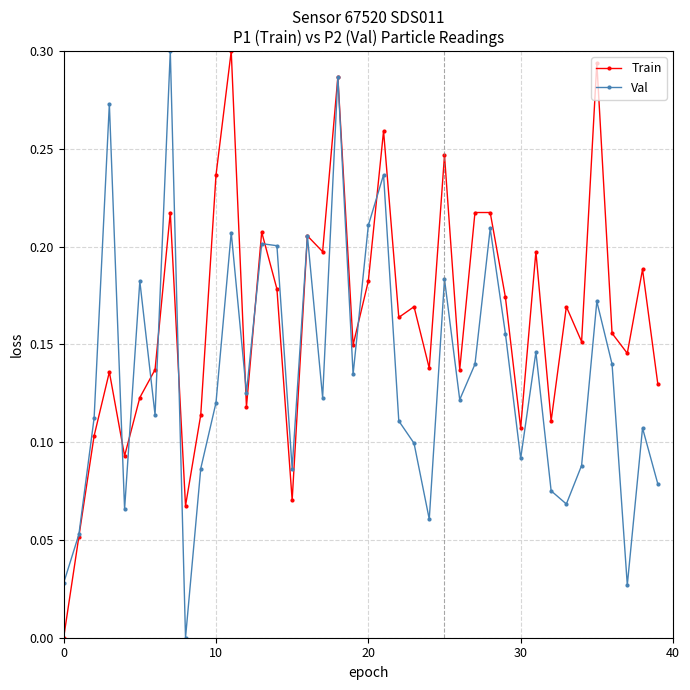

List the series in order of their overall mean, lowest first.

Val, Train